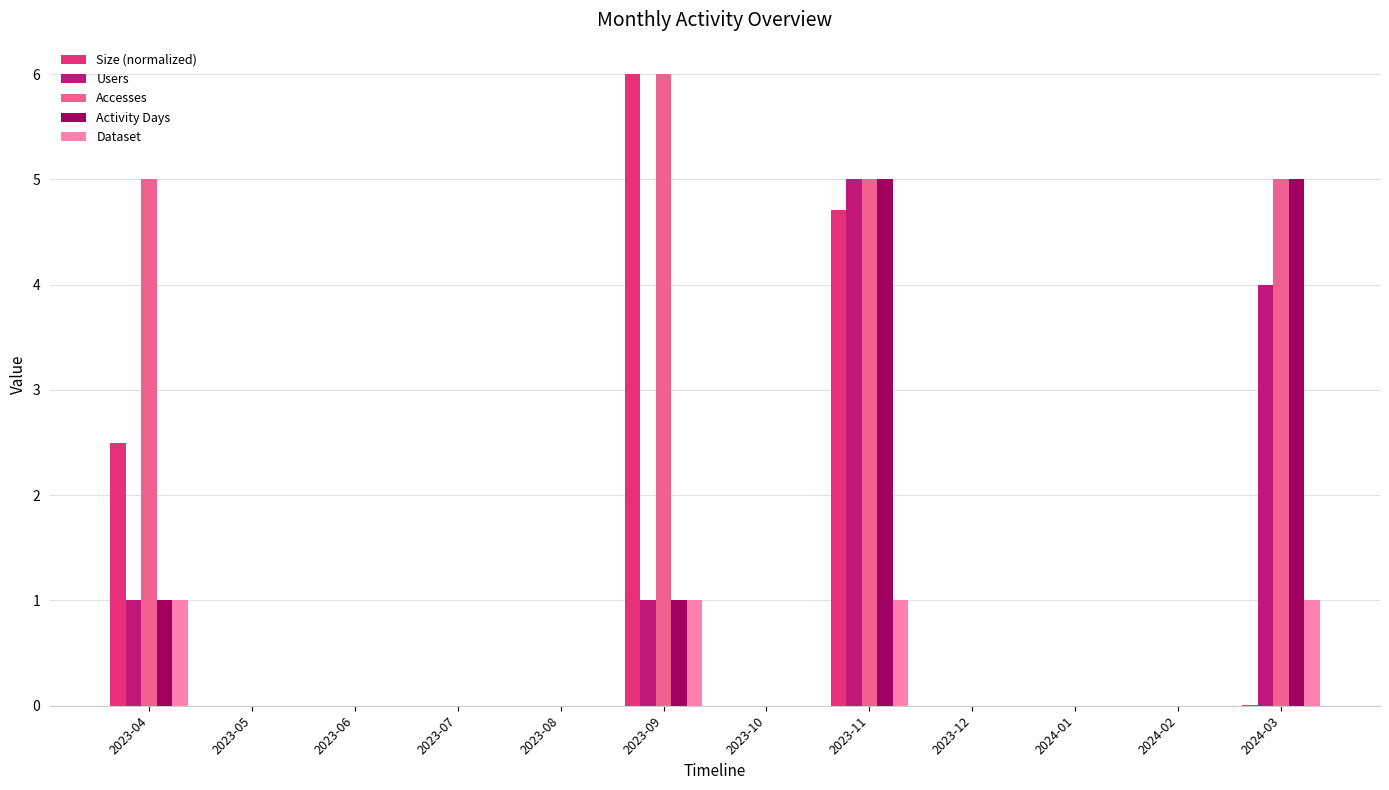

What is the maximum value for Size (normalized)?

6.0